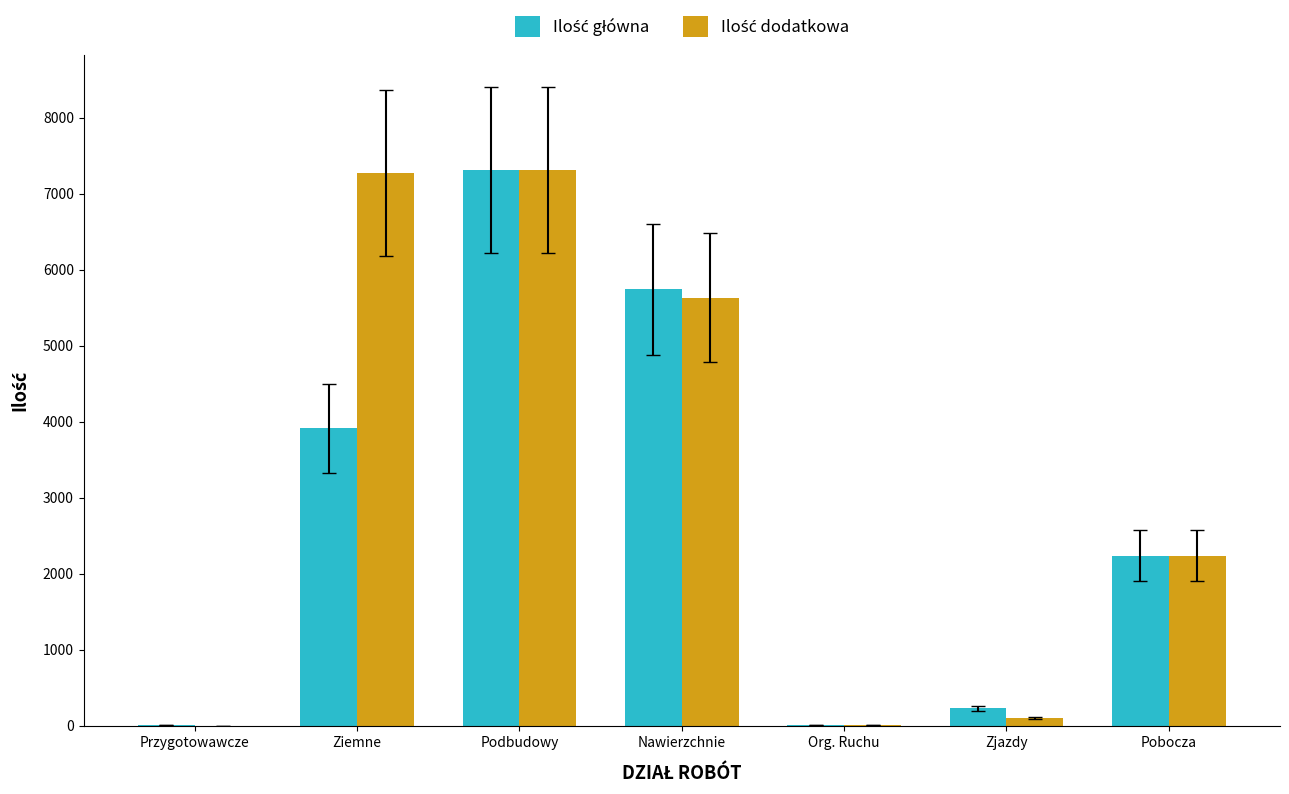

What is the maximum value shown in the chart?

7307.0